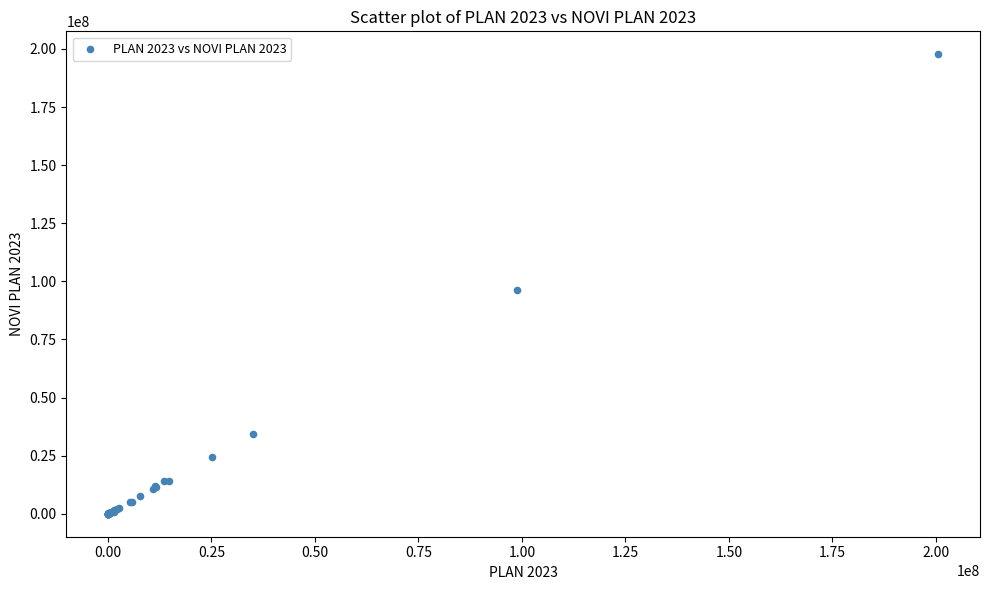

What Y value in the scatter plot is closest to 98838854?

96123339.7